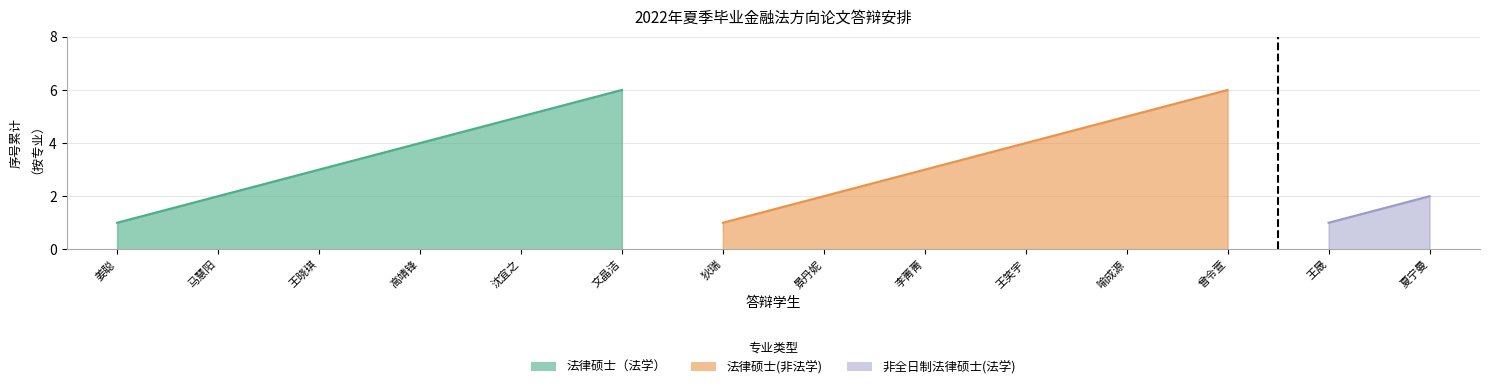

How many values in the 法律硕士(非法学) series exceed 4?

2